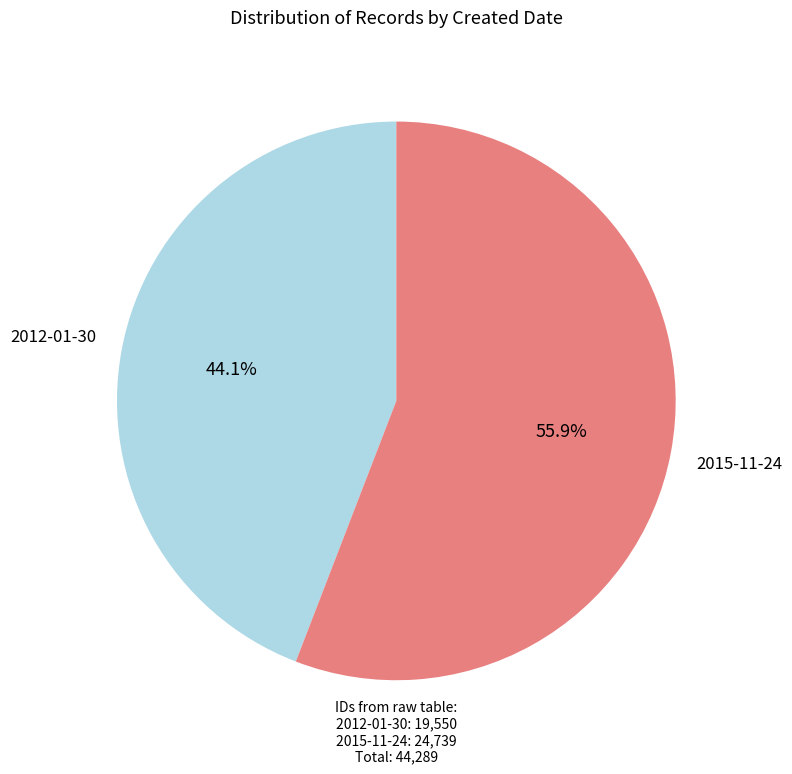

Between 2012-01-30 and 2015-11-24, which is larger?

2015-11-24